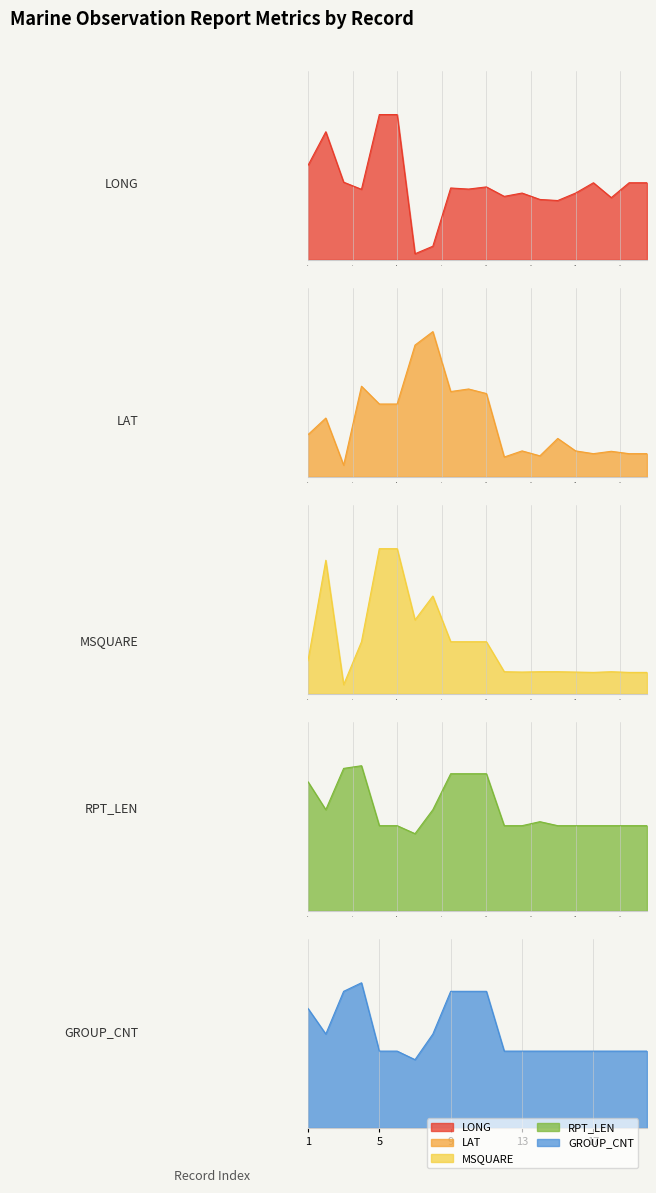

What are all the series names shown in the legend?

LONG, LAT, MSQUARE, RPT_LEN, GROUP_CNT